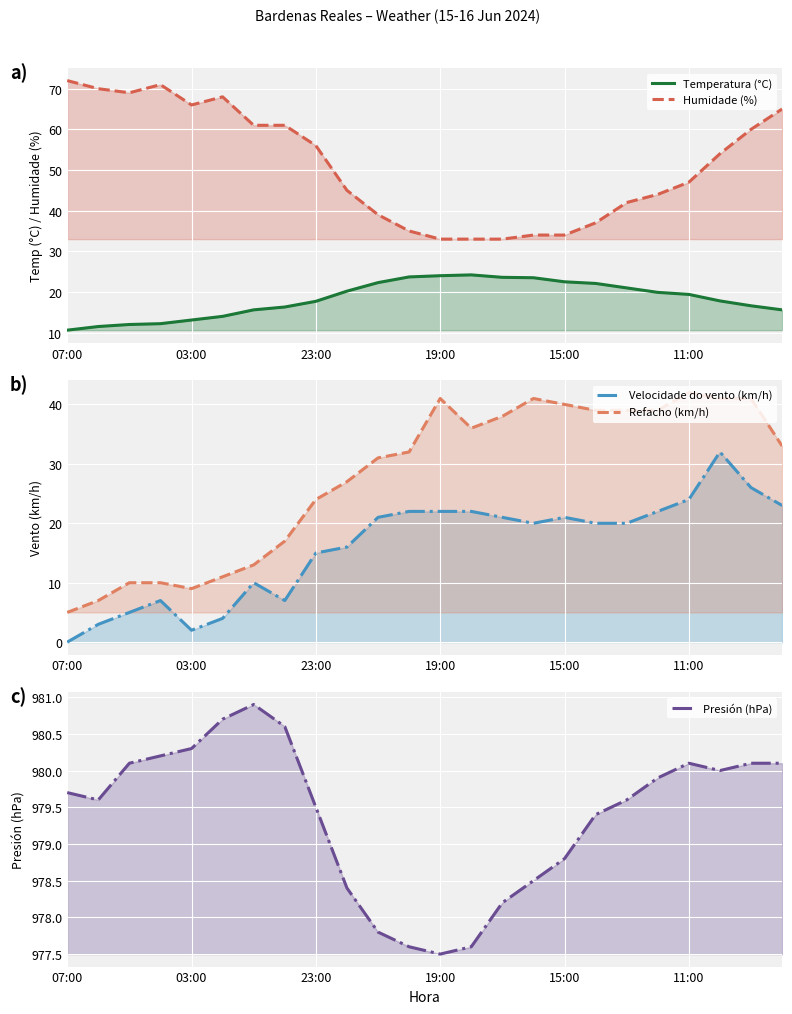

In Temperatura (°C), how many points are higher than both neighbors (excluding endpoints)?

1